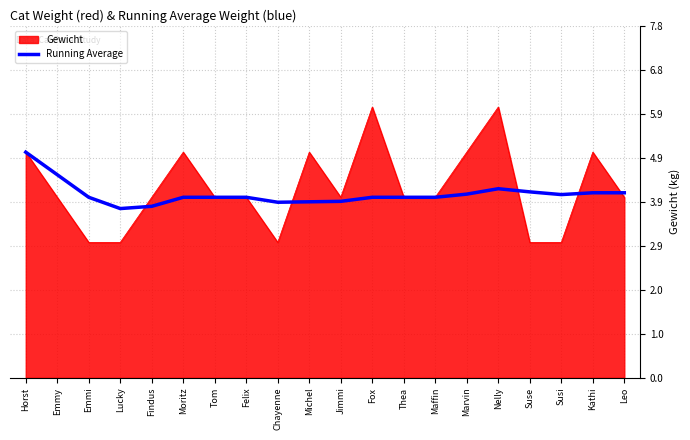

Is it true that Running Average equals 4.0 at Tom?

True